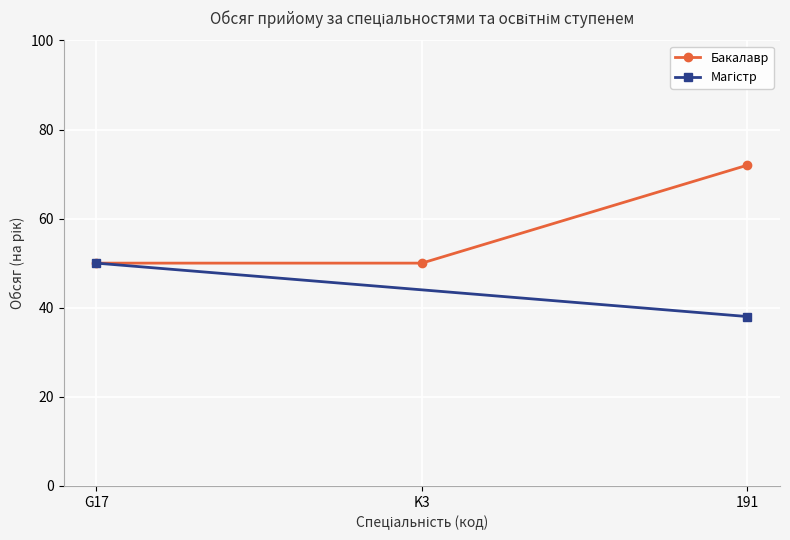

Which label corresponds to the smallest value in the chart?

G17